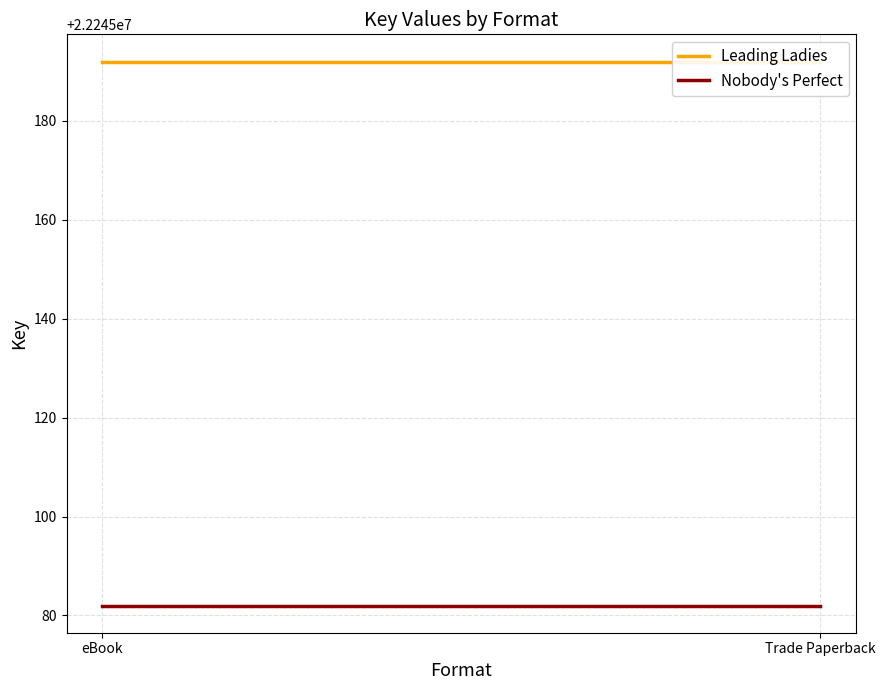

What is the spread (max minus min) of values at Trade Paperback?

110